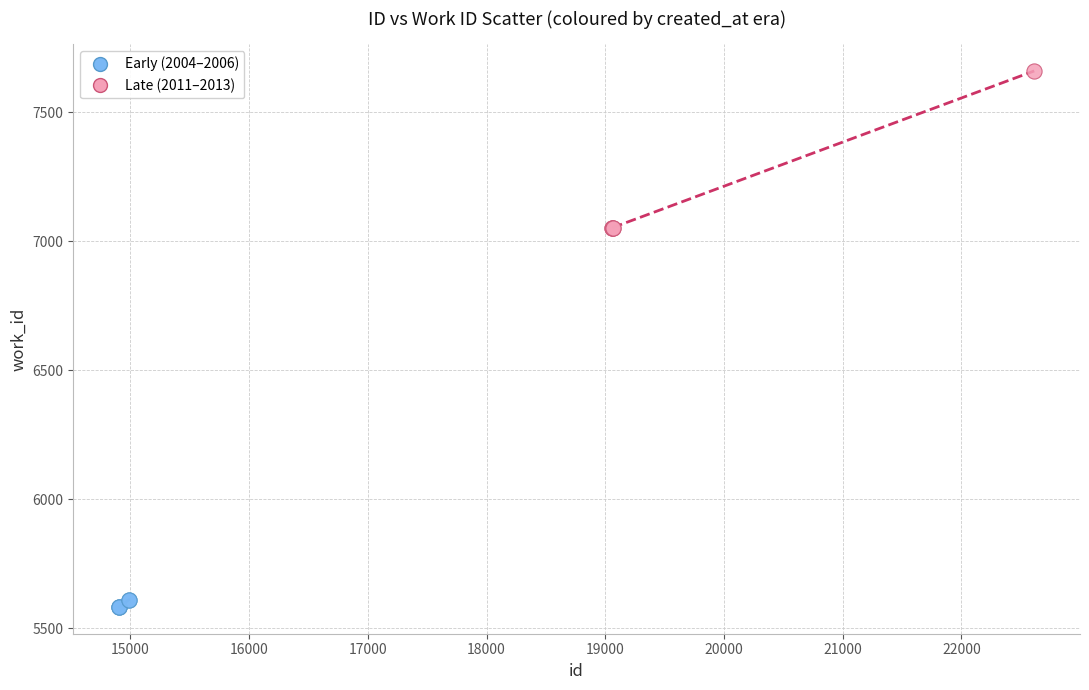

Which series has the largest Y range (max minus min)?

Late (2011–2013)